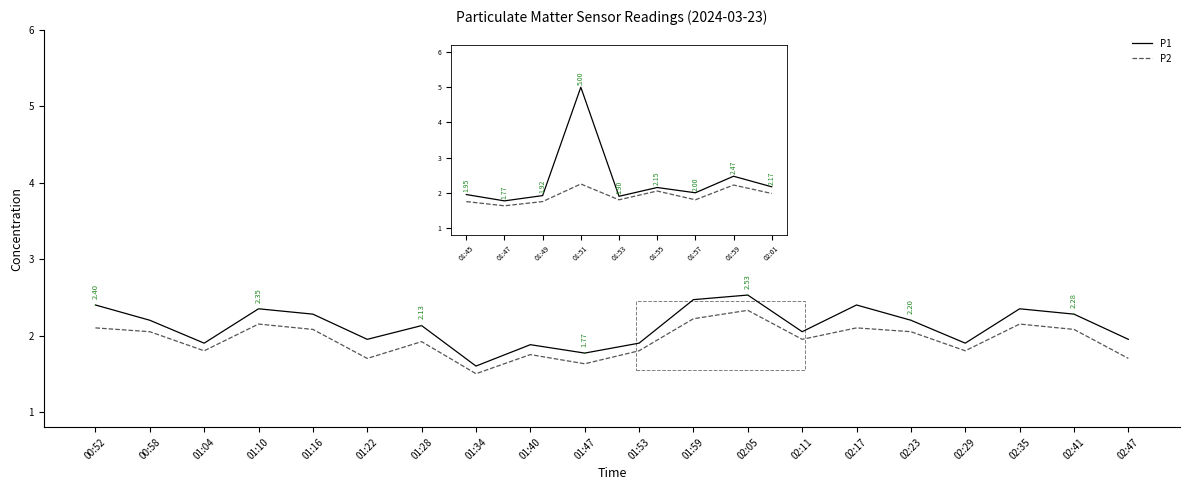

True or false: P2 and P1 intersect in this chart.

False